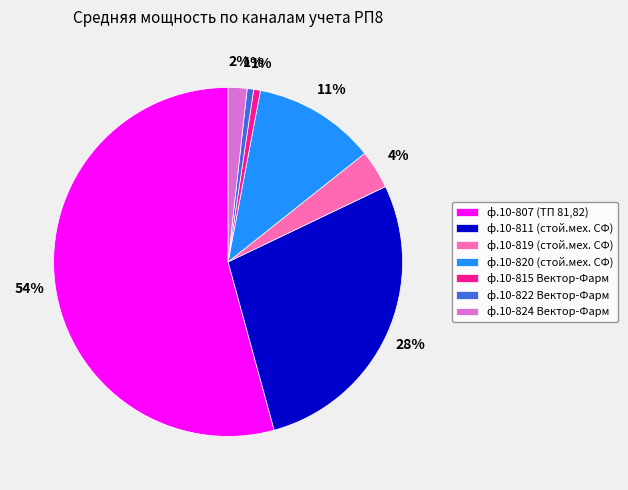

To the nearest percent, what is the difference between the ф.10-819 (стой.мех. СФ) and ф.10-815 Вектор-Фарм slice percentages?

3%